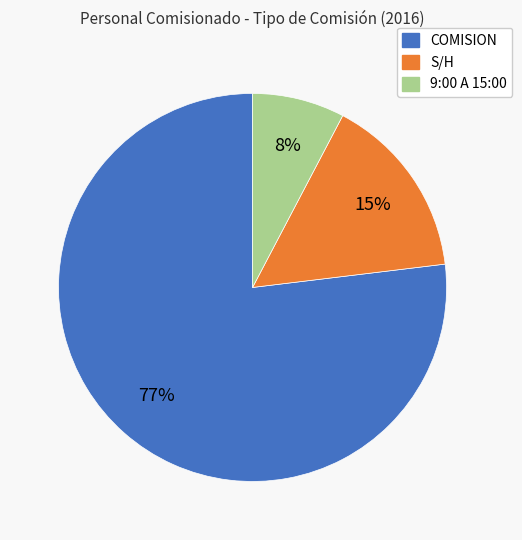

Does any single category account for the majority?

Yes